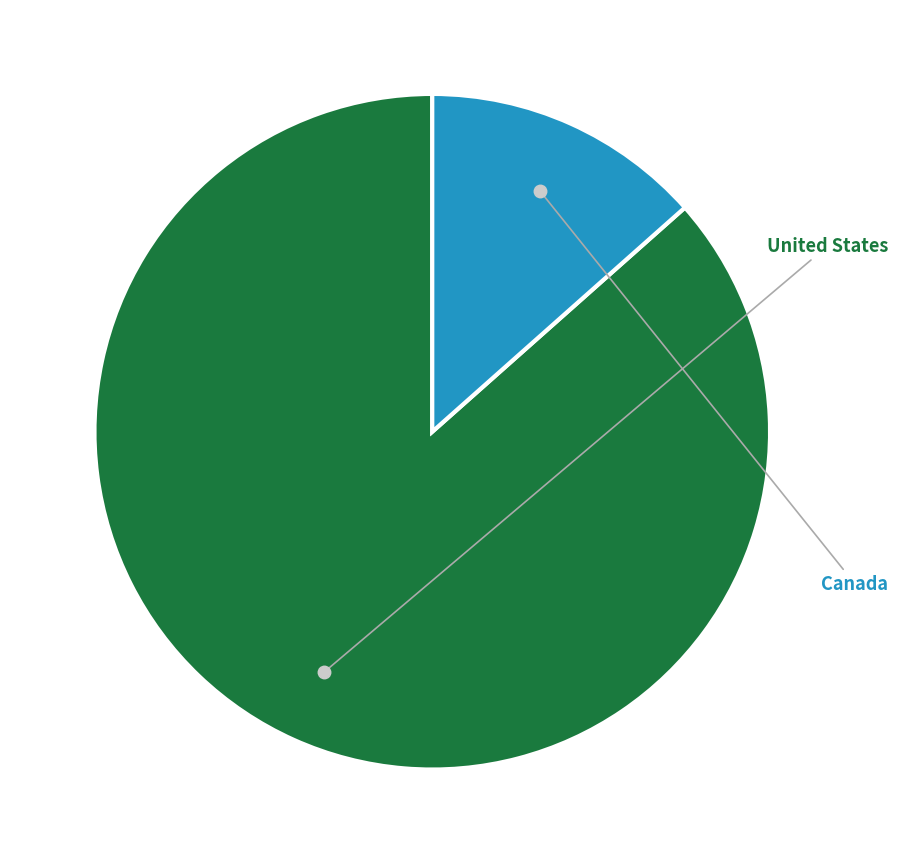

Is there a majority slice in this chart?

Yes